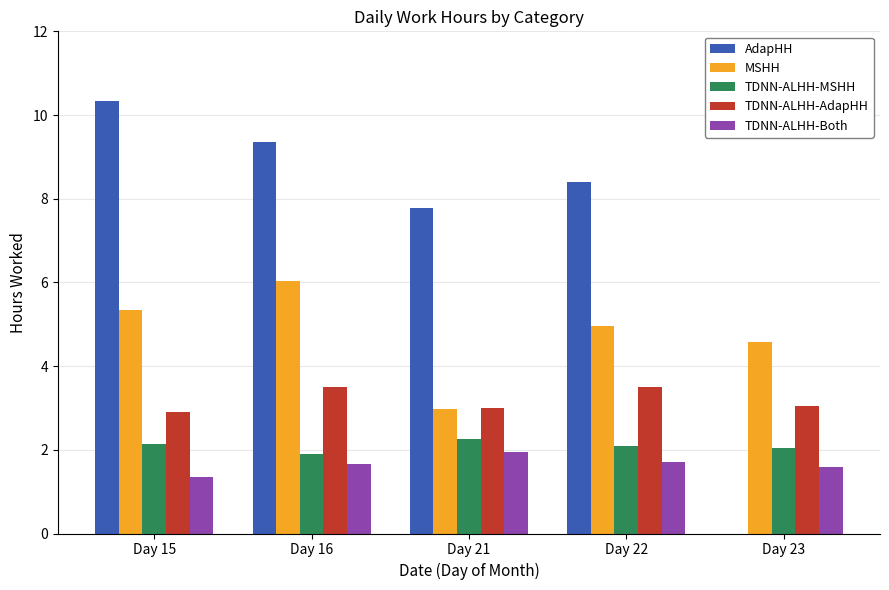

What is the maximum value shown in the chart?

10.3